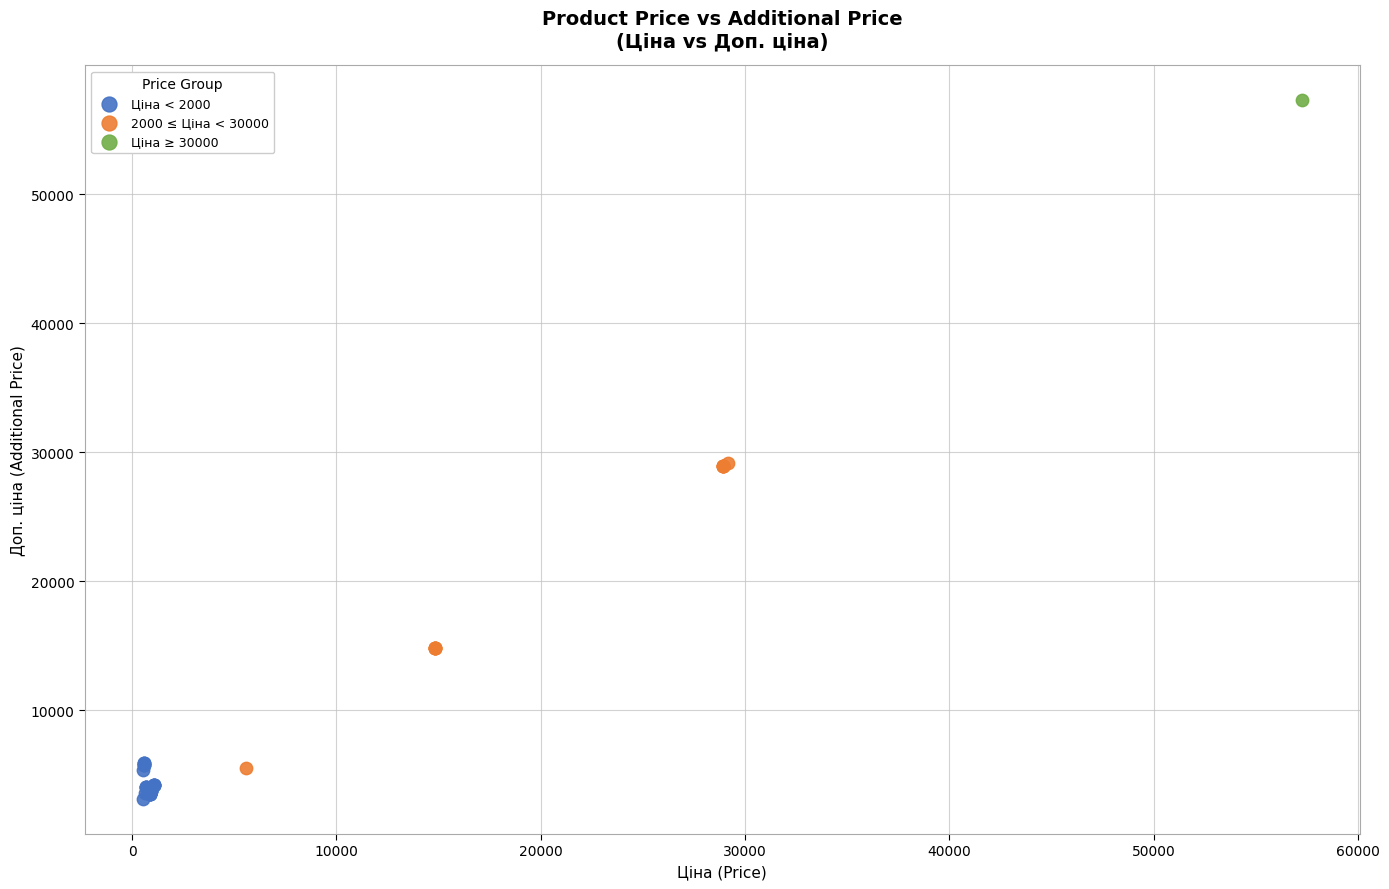

Which series reaches the minimum Y coordinate?

Ціна < 2000